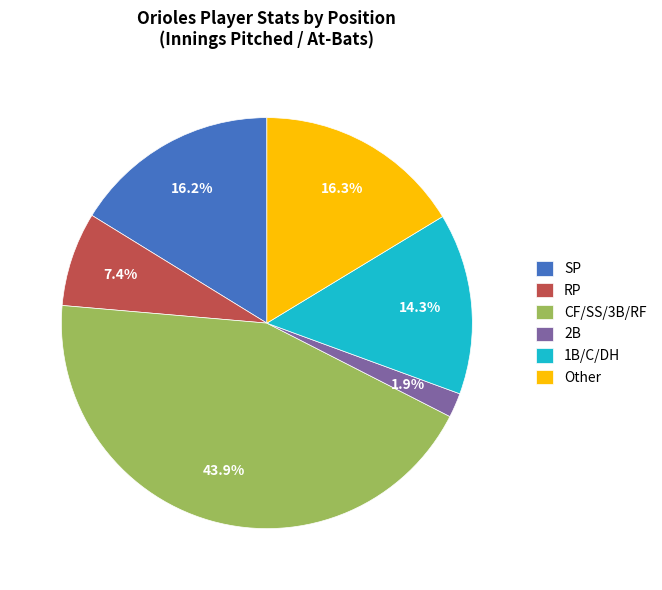

Between SP and RP, which is larger?

SP